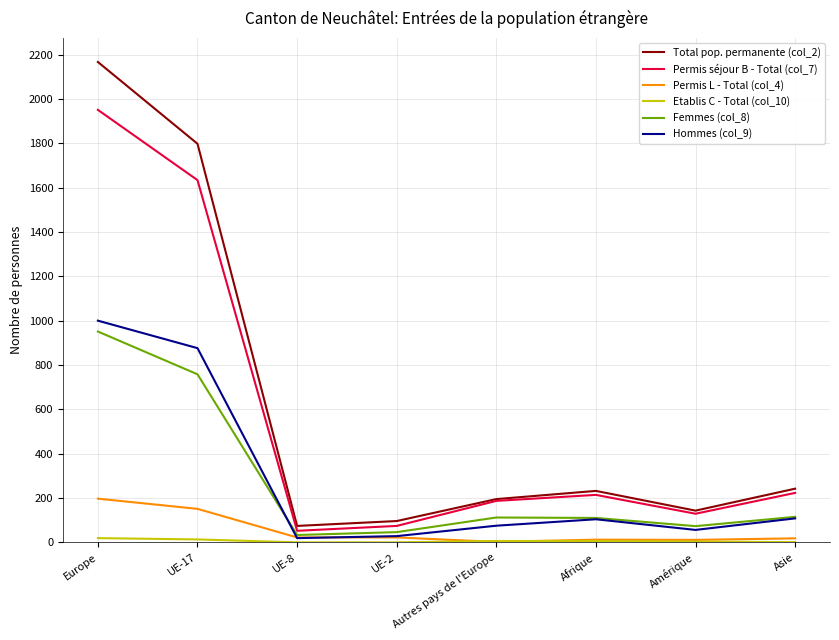

Read the Femmes (col_8) value at Afrique, to the nearest 100.

100